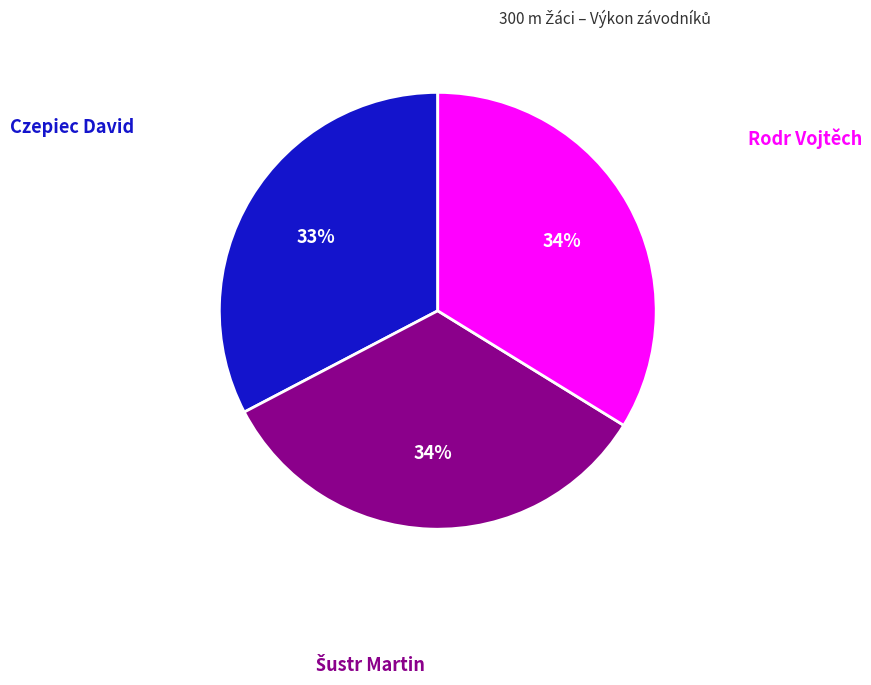

How many segments does this pie chart have?

3